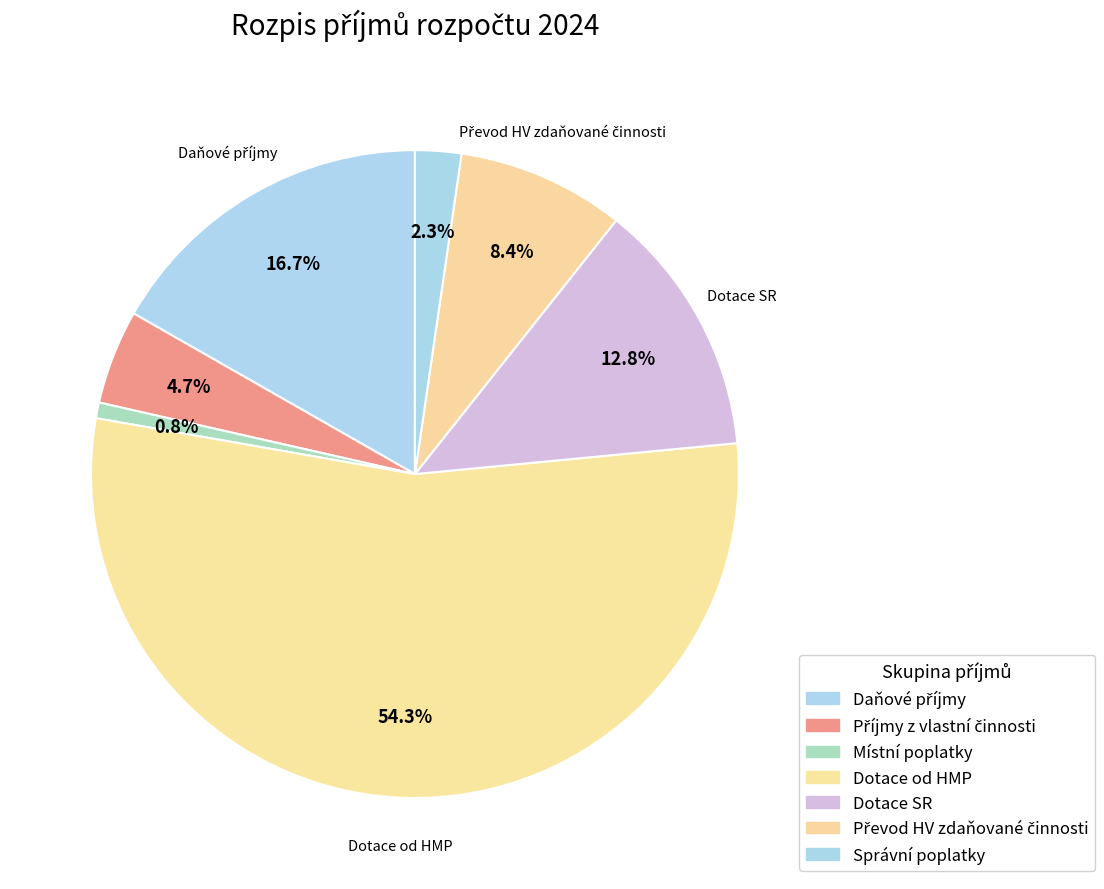

Does Správní poplatky represent more than half of the total?

No